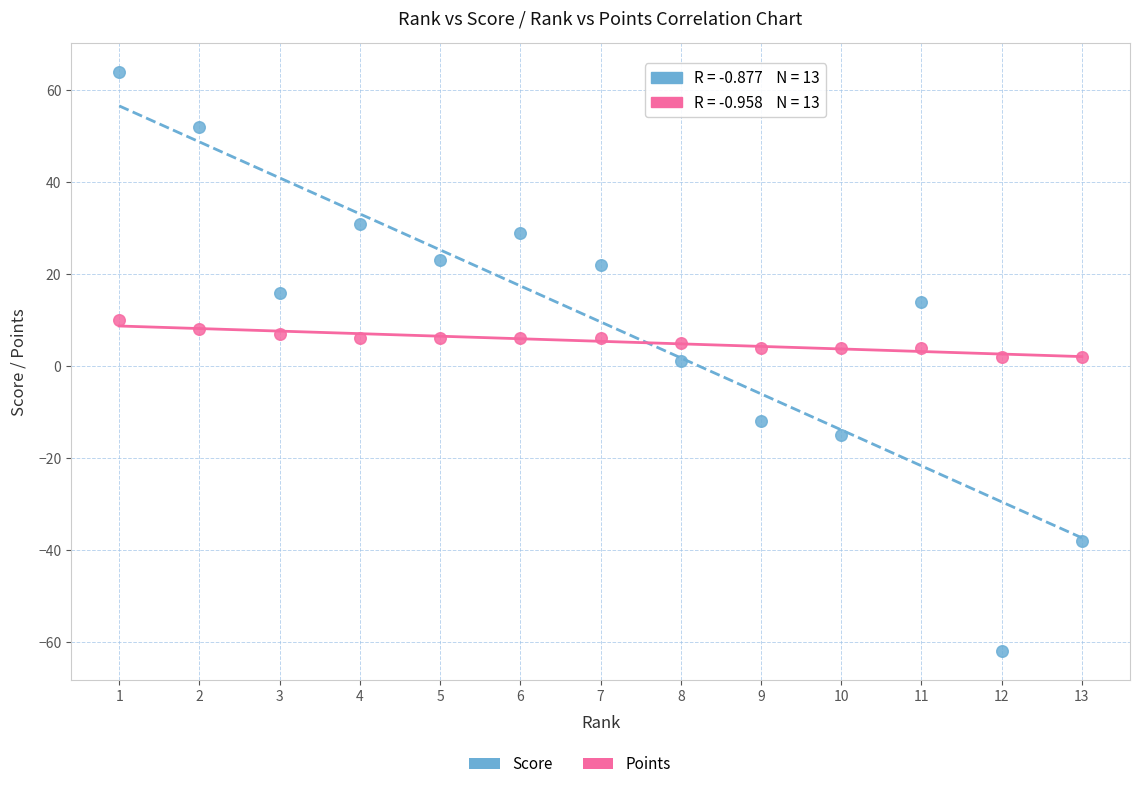

Which series reaches the minimum Y coordinate?

Score